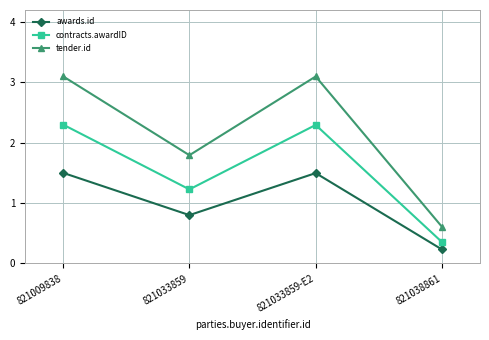

What are all the series names shown in the legend?

awards.id, contracts.awardID, tender.id